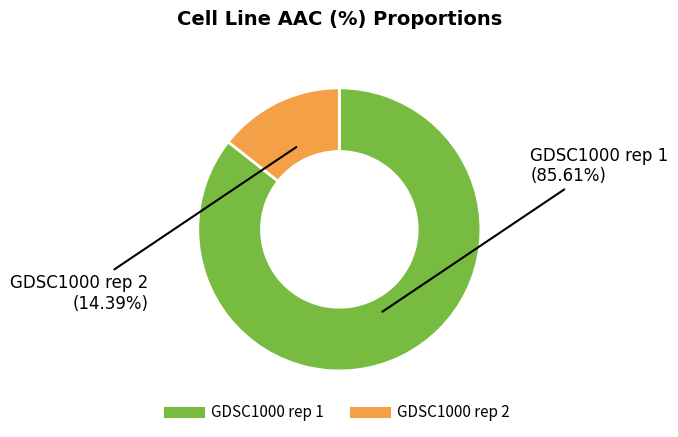

Is there a majority slice in this chart?

Yes